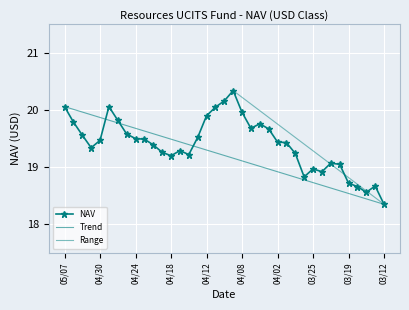

Is it true that the value at 04/12 is 19.9?

True